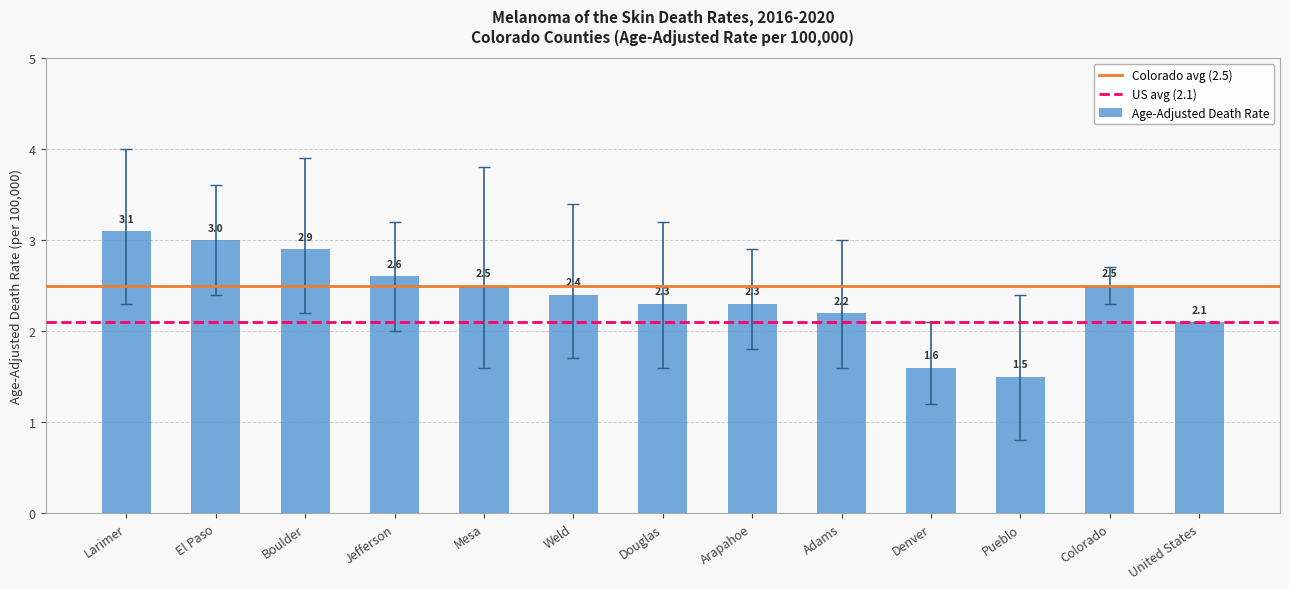

What is the ratio of the value at Mesa to the value at Pueblo?

1.7